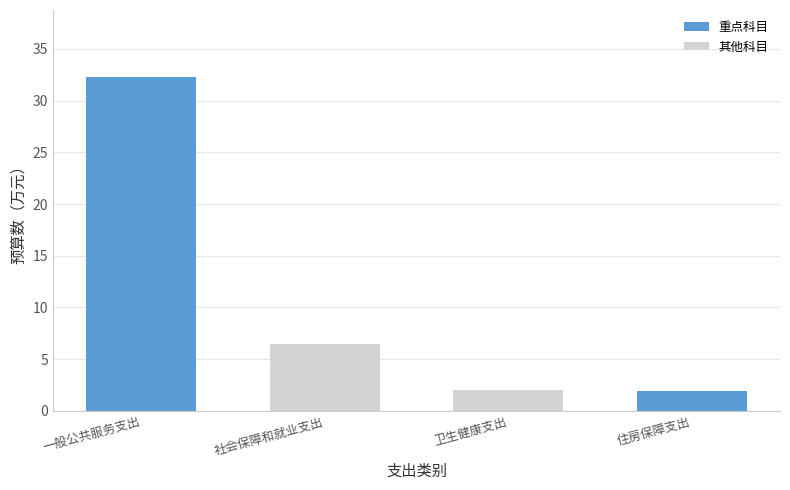

At which label is the value closest to 17?

社会保障和就业支出